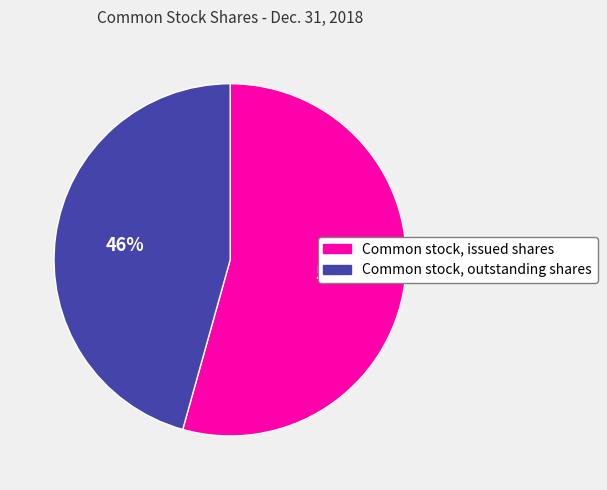

To the nearest percent, what is the combined percentage of Common stock, outstanding shares and Common stock, issued shares?

100%